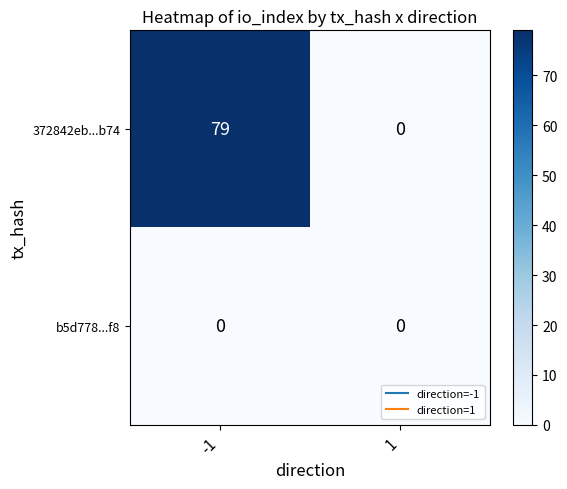

Reading left to right, list all the values displayed in this chart.

372842eb...b74: 79	0
b5d778...f8: 0	0